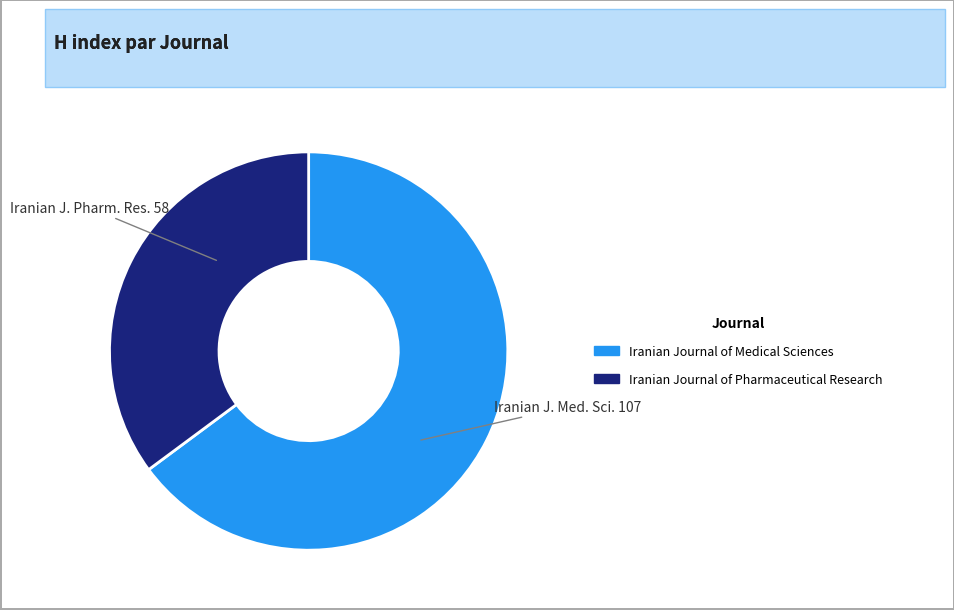

Which has a higher value, Iranian Journal of Medical Sciences or Iranian Journal of Pharmaceutical Research?

Iranian Journal of Medical Sciences